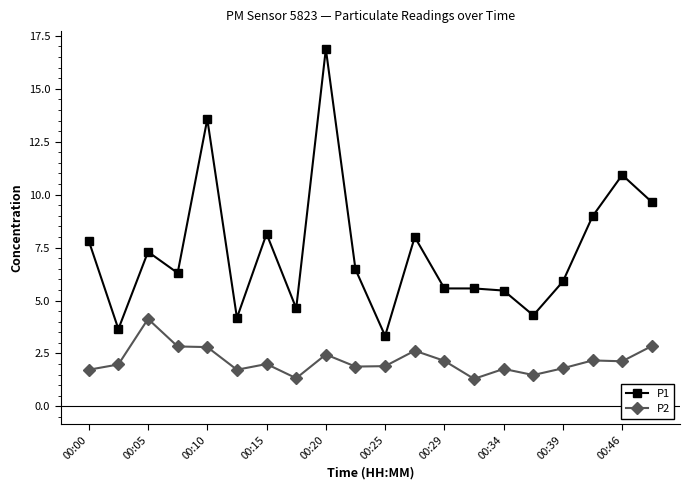

True or false: P2 has more than 1 points higher than both neighbors.

True